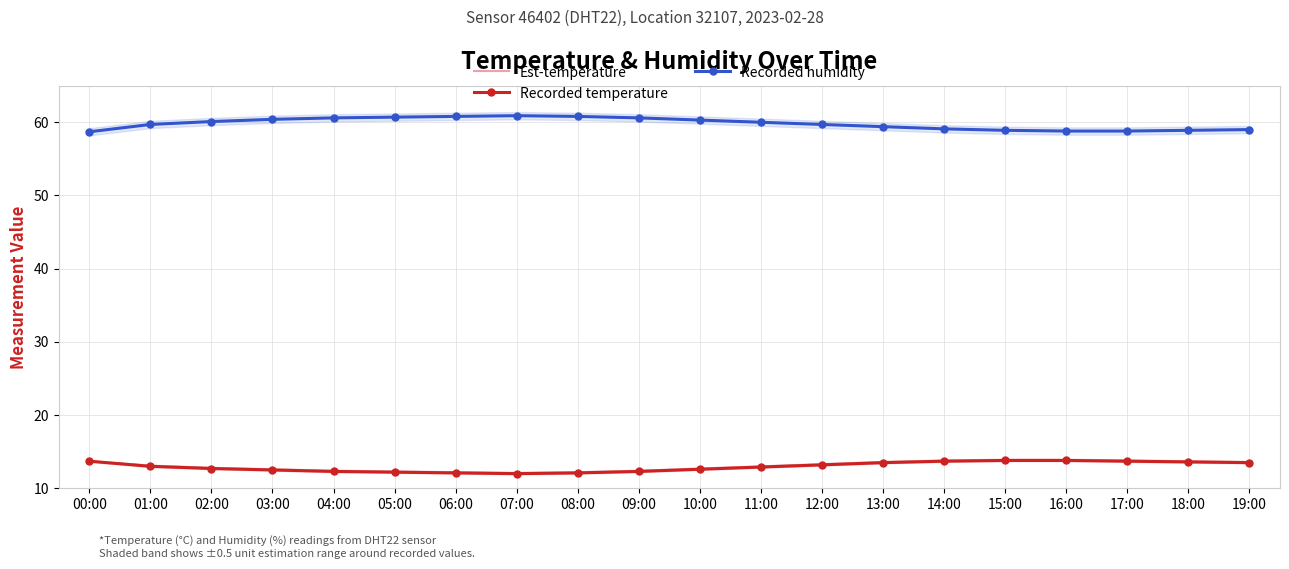

What is the difference between the Est-temperature values at 07:00 and 01:00?

1.0